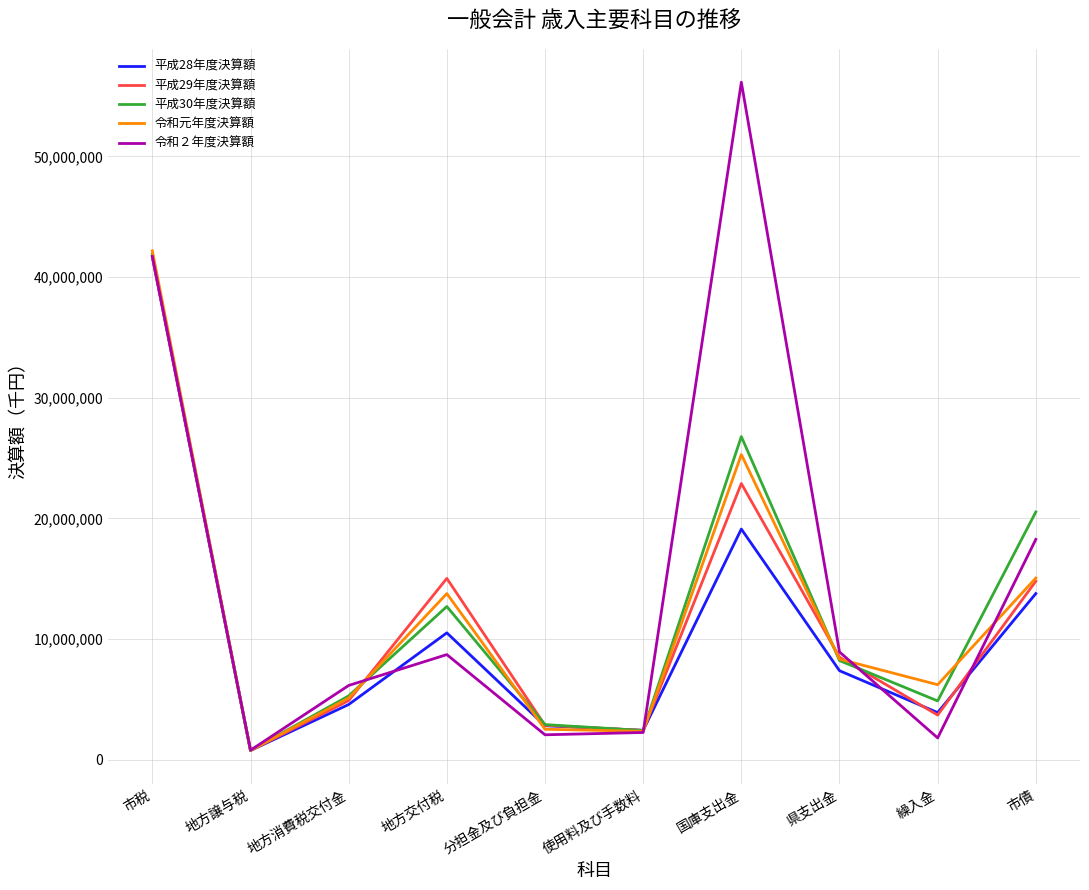

At which category is the sum across all series the highest?

市税